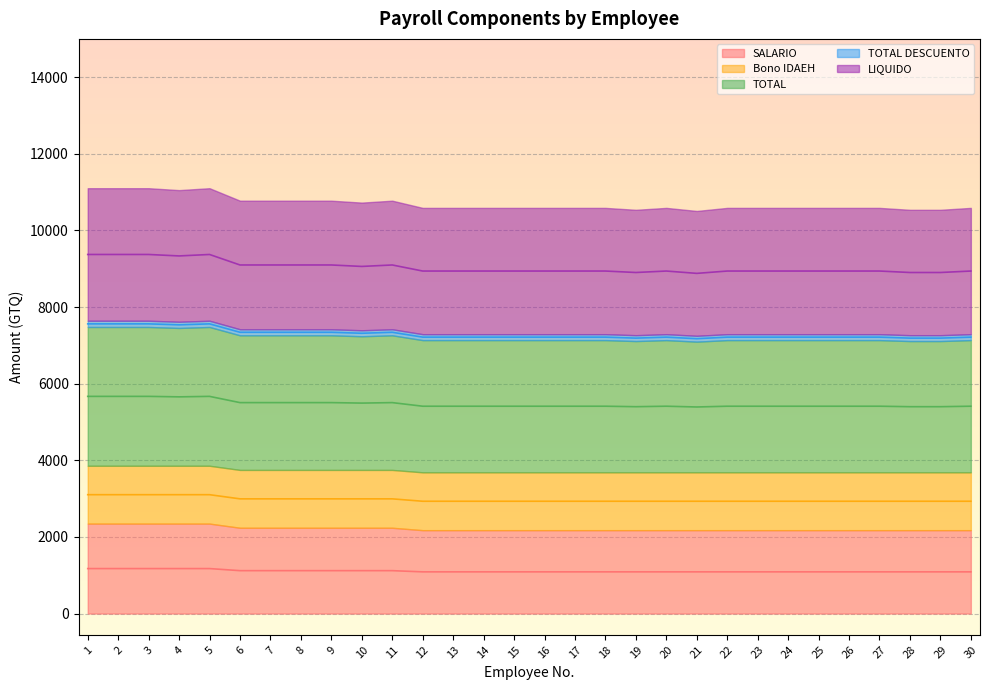

What is the minimum value shown in the chart?

1088.1